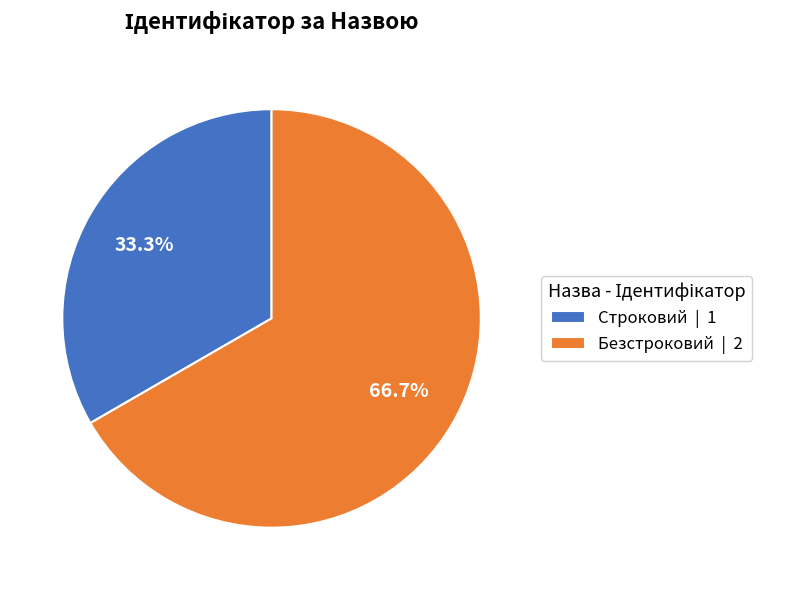

What is the largest slice in the pie chart?

Безстроковий